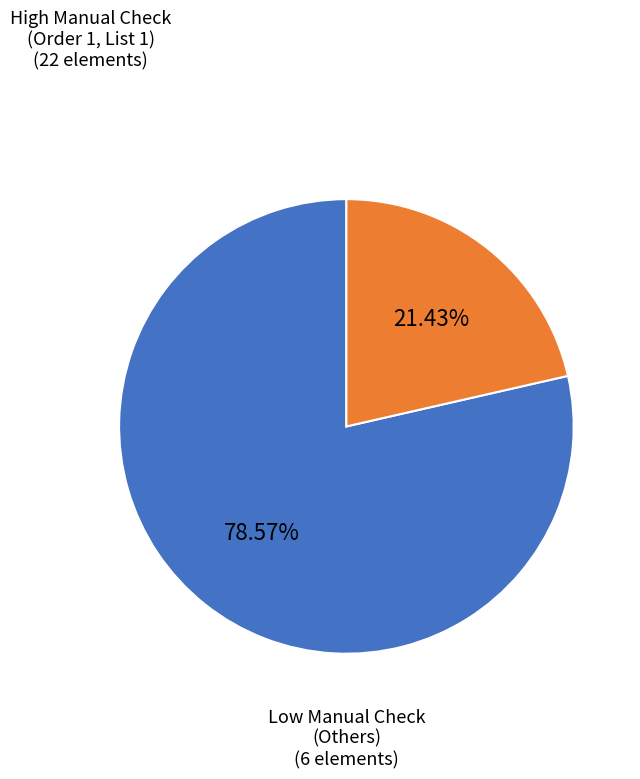

Is there a majority slice in this chart?

Yes